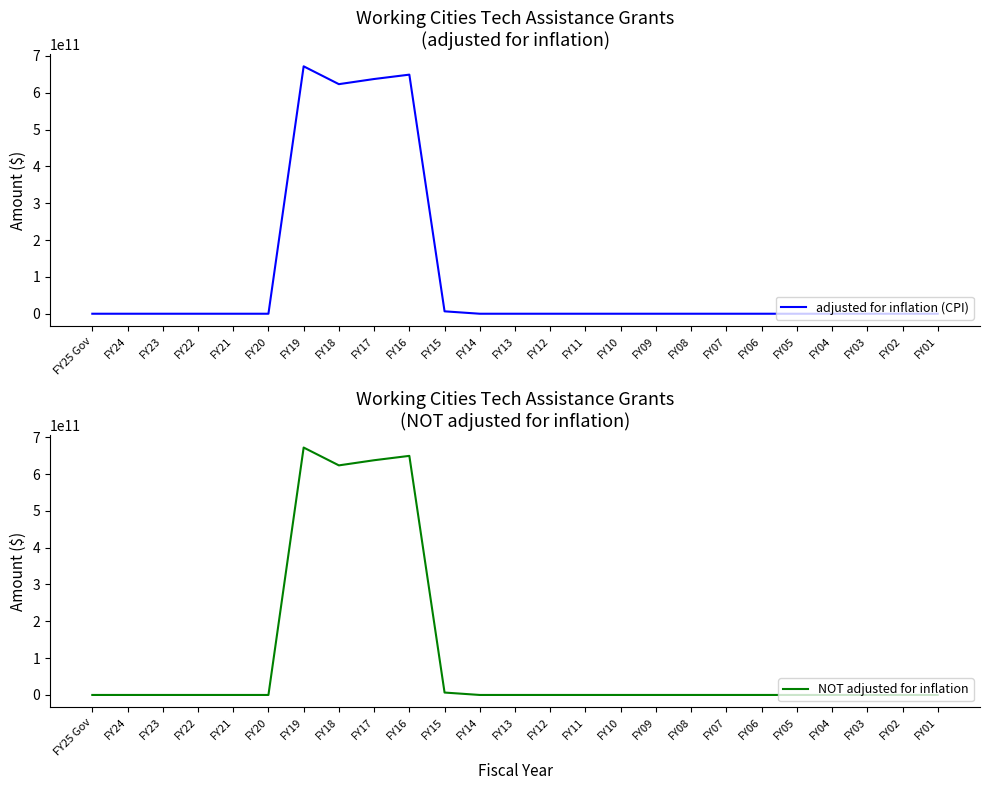

True or false: NOT adjusted for inflation and adjusted for inflation (CPI) cross at least once.

False